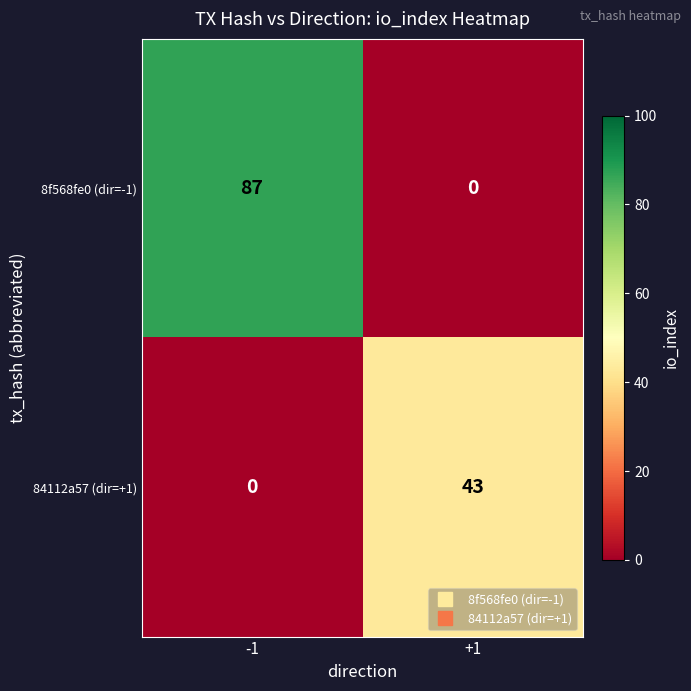

Rank the categories by 8f568fe0 (dir=-1) value from lowest to highest.

+1, -1